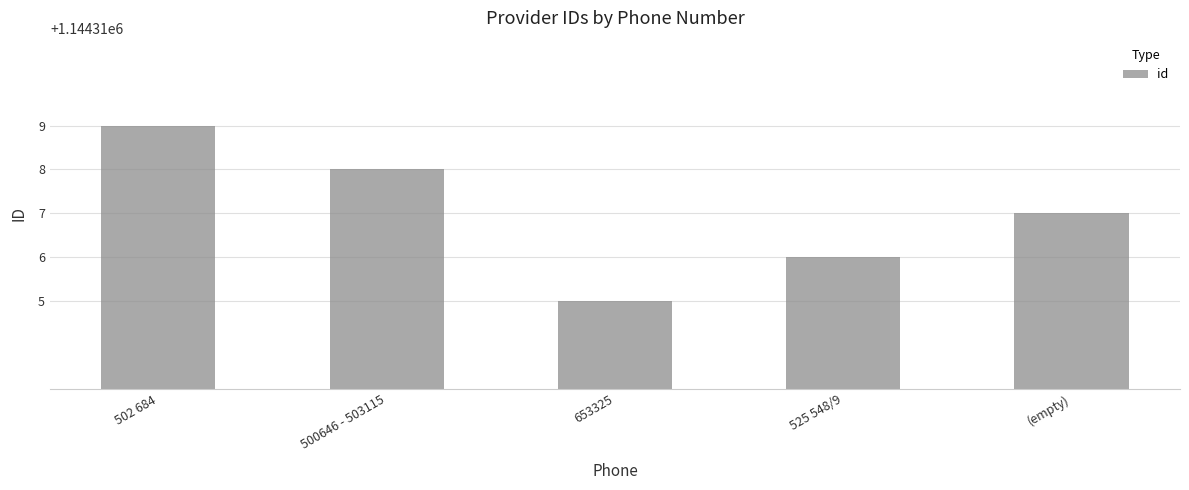

Reading left to right, list all the values displayed in this chart.

502 684=1144319	500646 - 503115=1144318	653325=1144315	525 548/9=1144316	(empty)=1144317